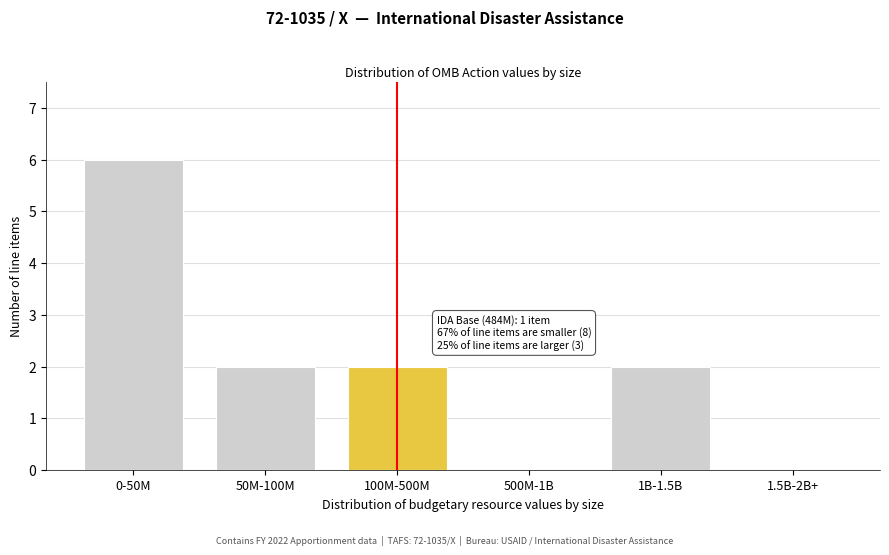

Which category has the highest value across all series?

0-50M